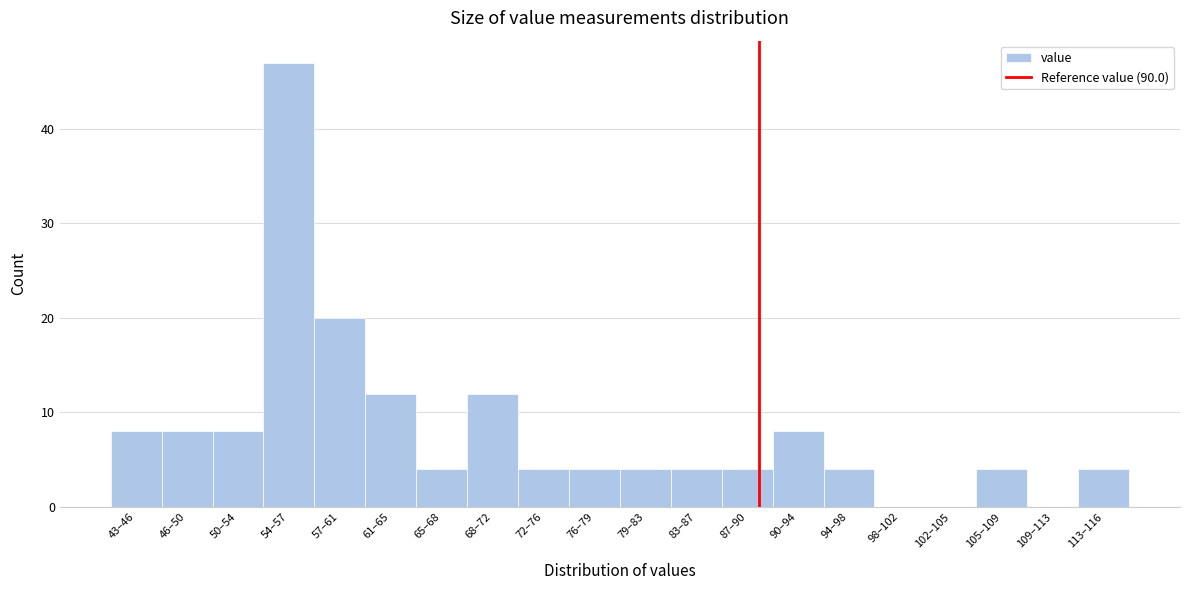

Reading right to left, transcribe all the data shown in this chart.

113–116=4	109–113=0	105–109=4	102–105=0	98–102=0	94–98=4	90–94=8	87–90=4	83–87=4	79–83=4	76–79=4	72–76=4	68–72=12	65–68=4	61–65=12	57–61=20	54–57=47	50–54=8	46–50=8	43–46=8